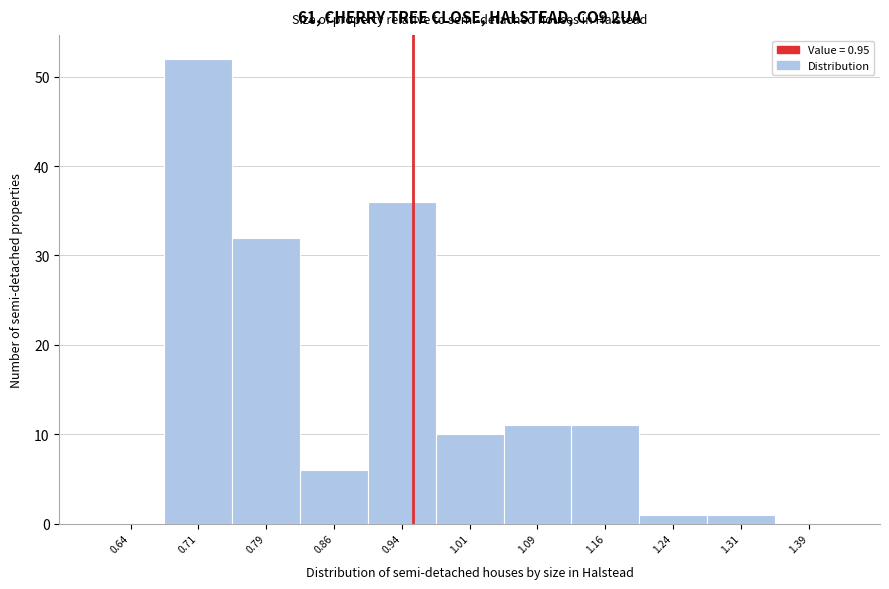

Which range on the x-axis has the tallest bar?

0.675 to 0.750